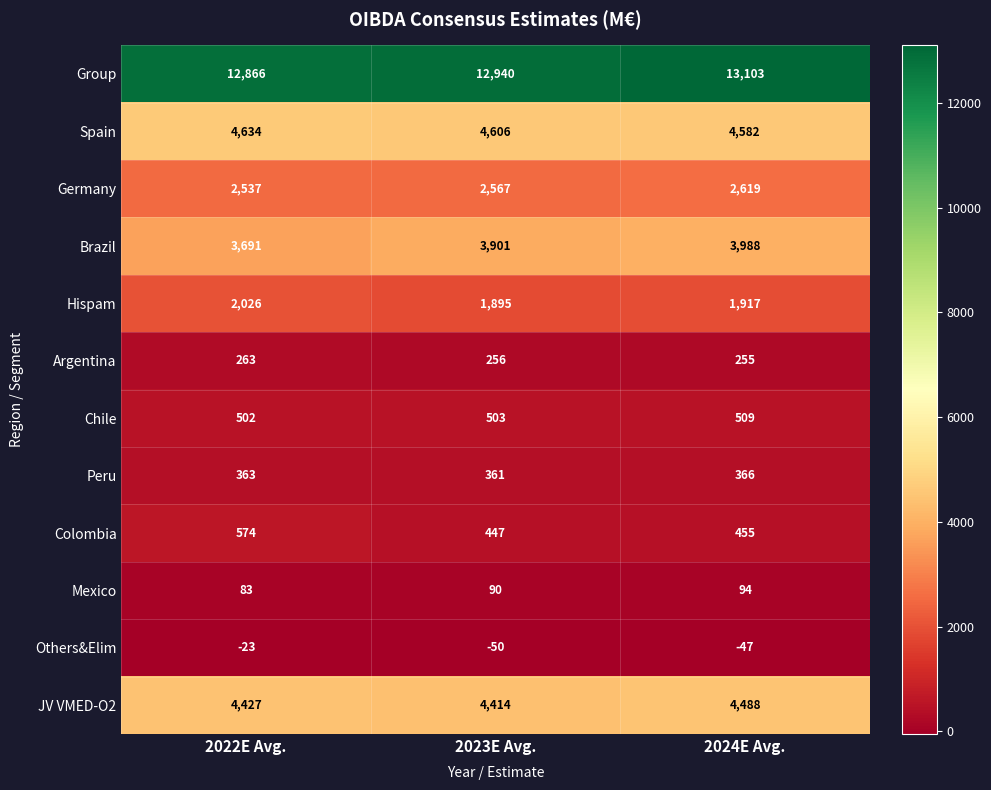

What is the smallest value displayed?

-50